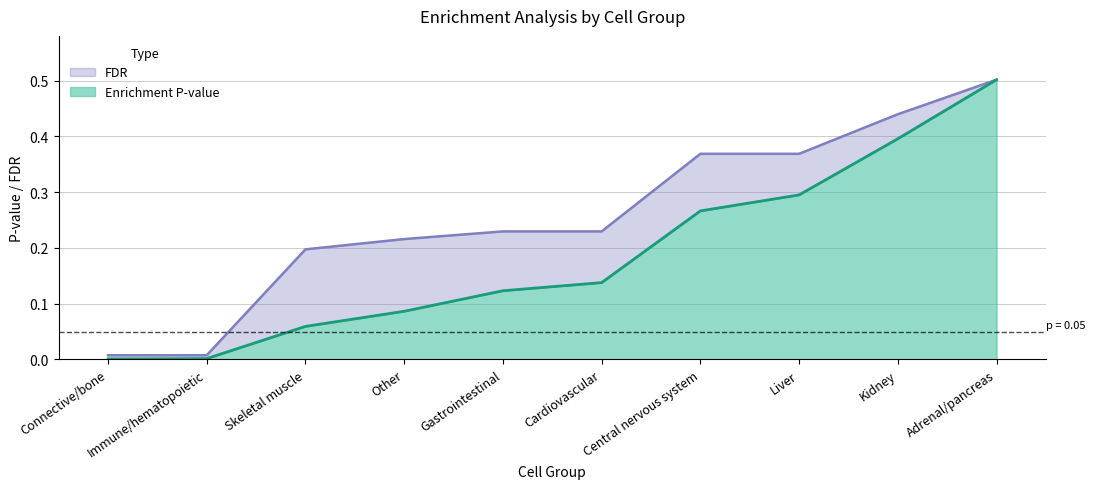

Rank the categories by Enrichment P-value value from lowest to highest.

Connective/bone, Immune/hematopoietic, Skeletal muscle, Other, Gastrointestinal, Cardiovascular, Central nervous system, Liver, Kidney, Adrenal/pancreas